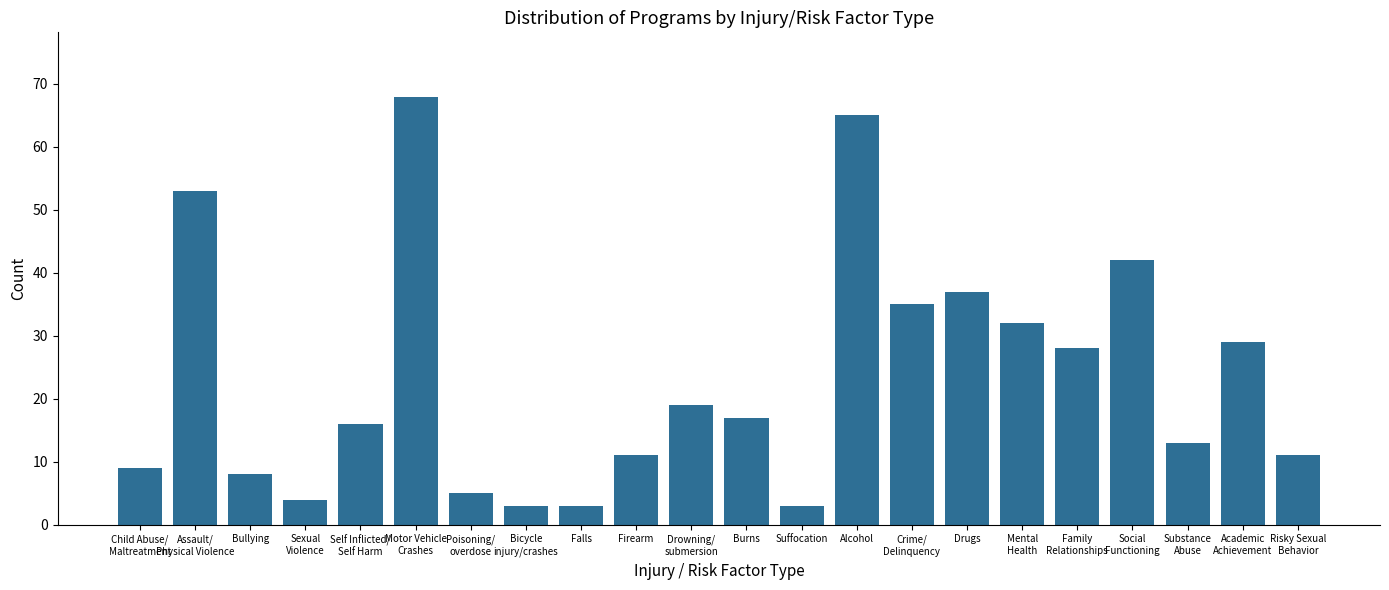

What is the label of the 1st bar from the right?

Risky Sexual
Behavior